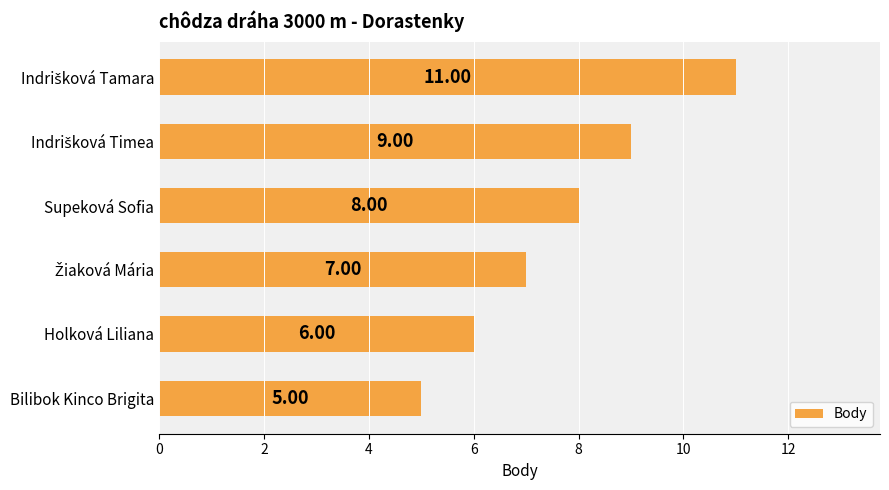

What is the difference between the second highest and second lowest values?

3